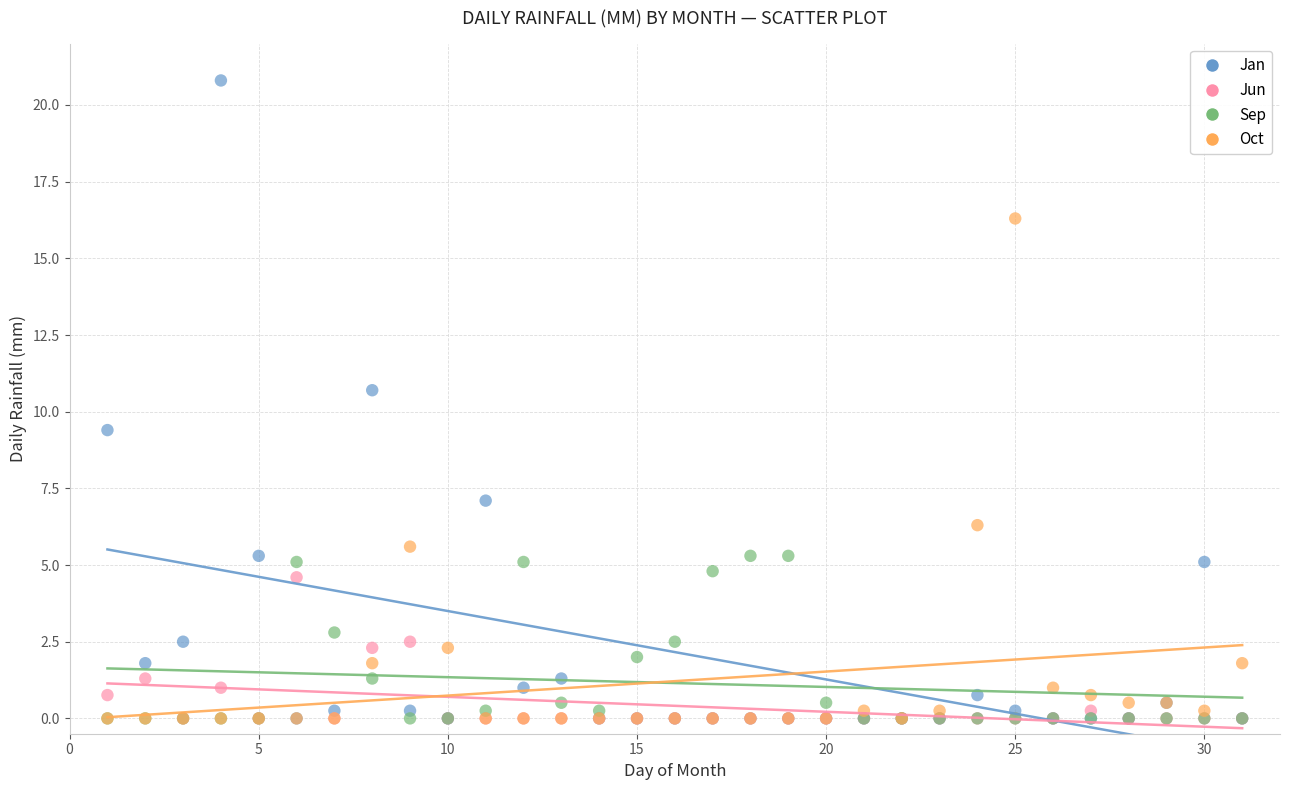

In the Oct series, what Y value is closest to 8?

6.3